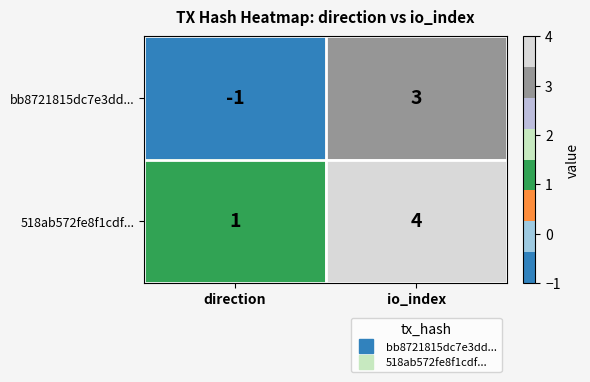

What is the maximum value for bb8721815dc7e3dd...?

3